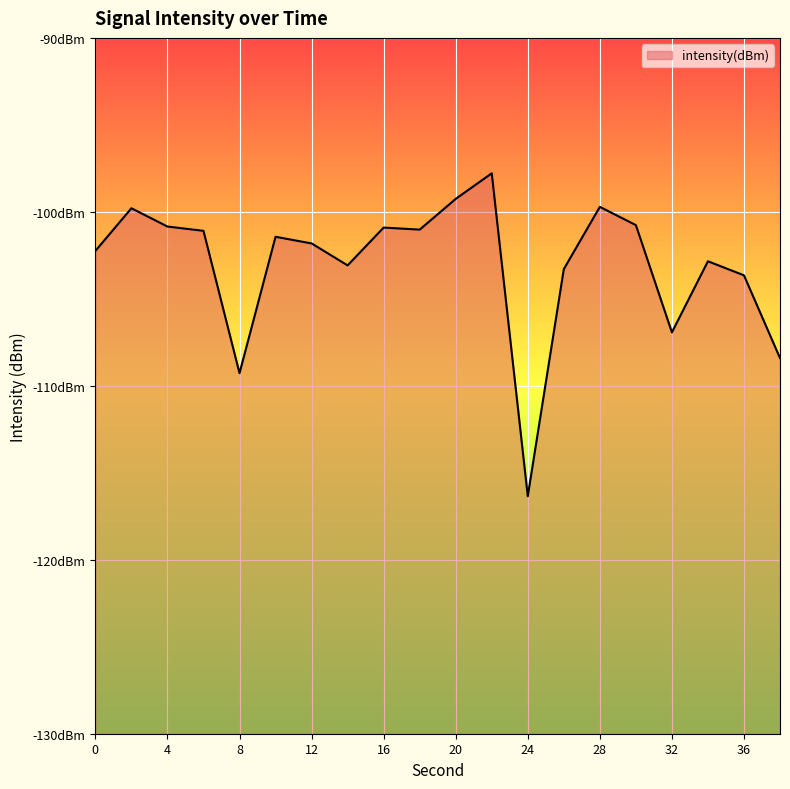

Rank the categories by value from lowest to highest.

24, 8, 38, 32, 36, 26, 14, 34, 0, 12, 10, 6, 18, 16, 4, 30, 2, 28, 20, 22